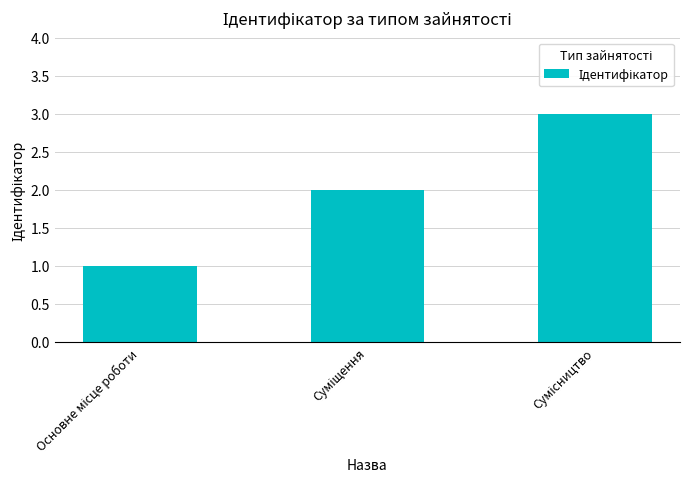

What is the value of the 1st bar from the left?

1